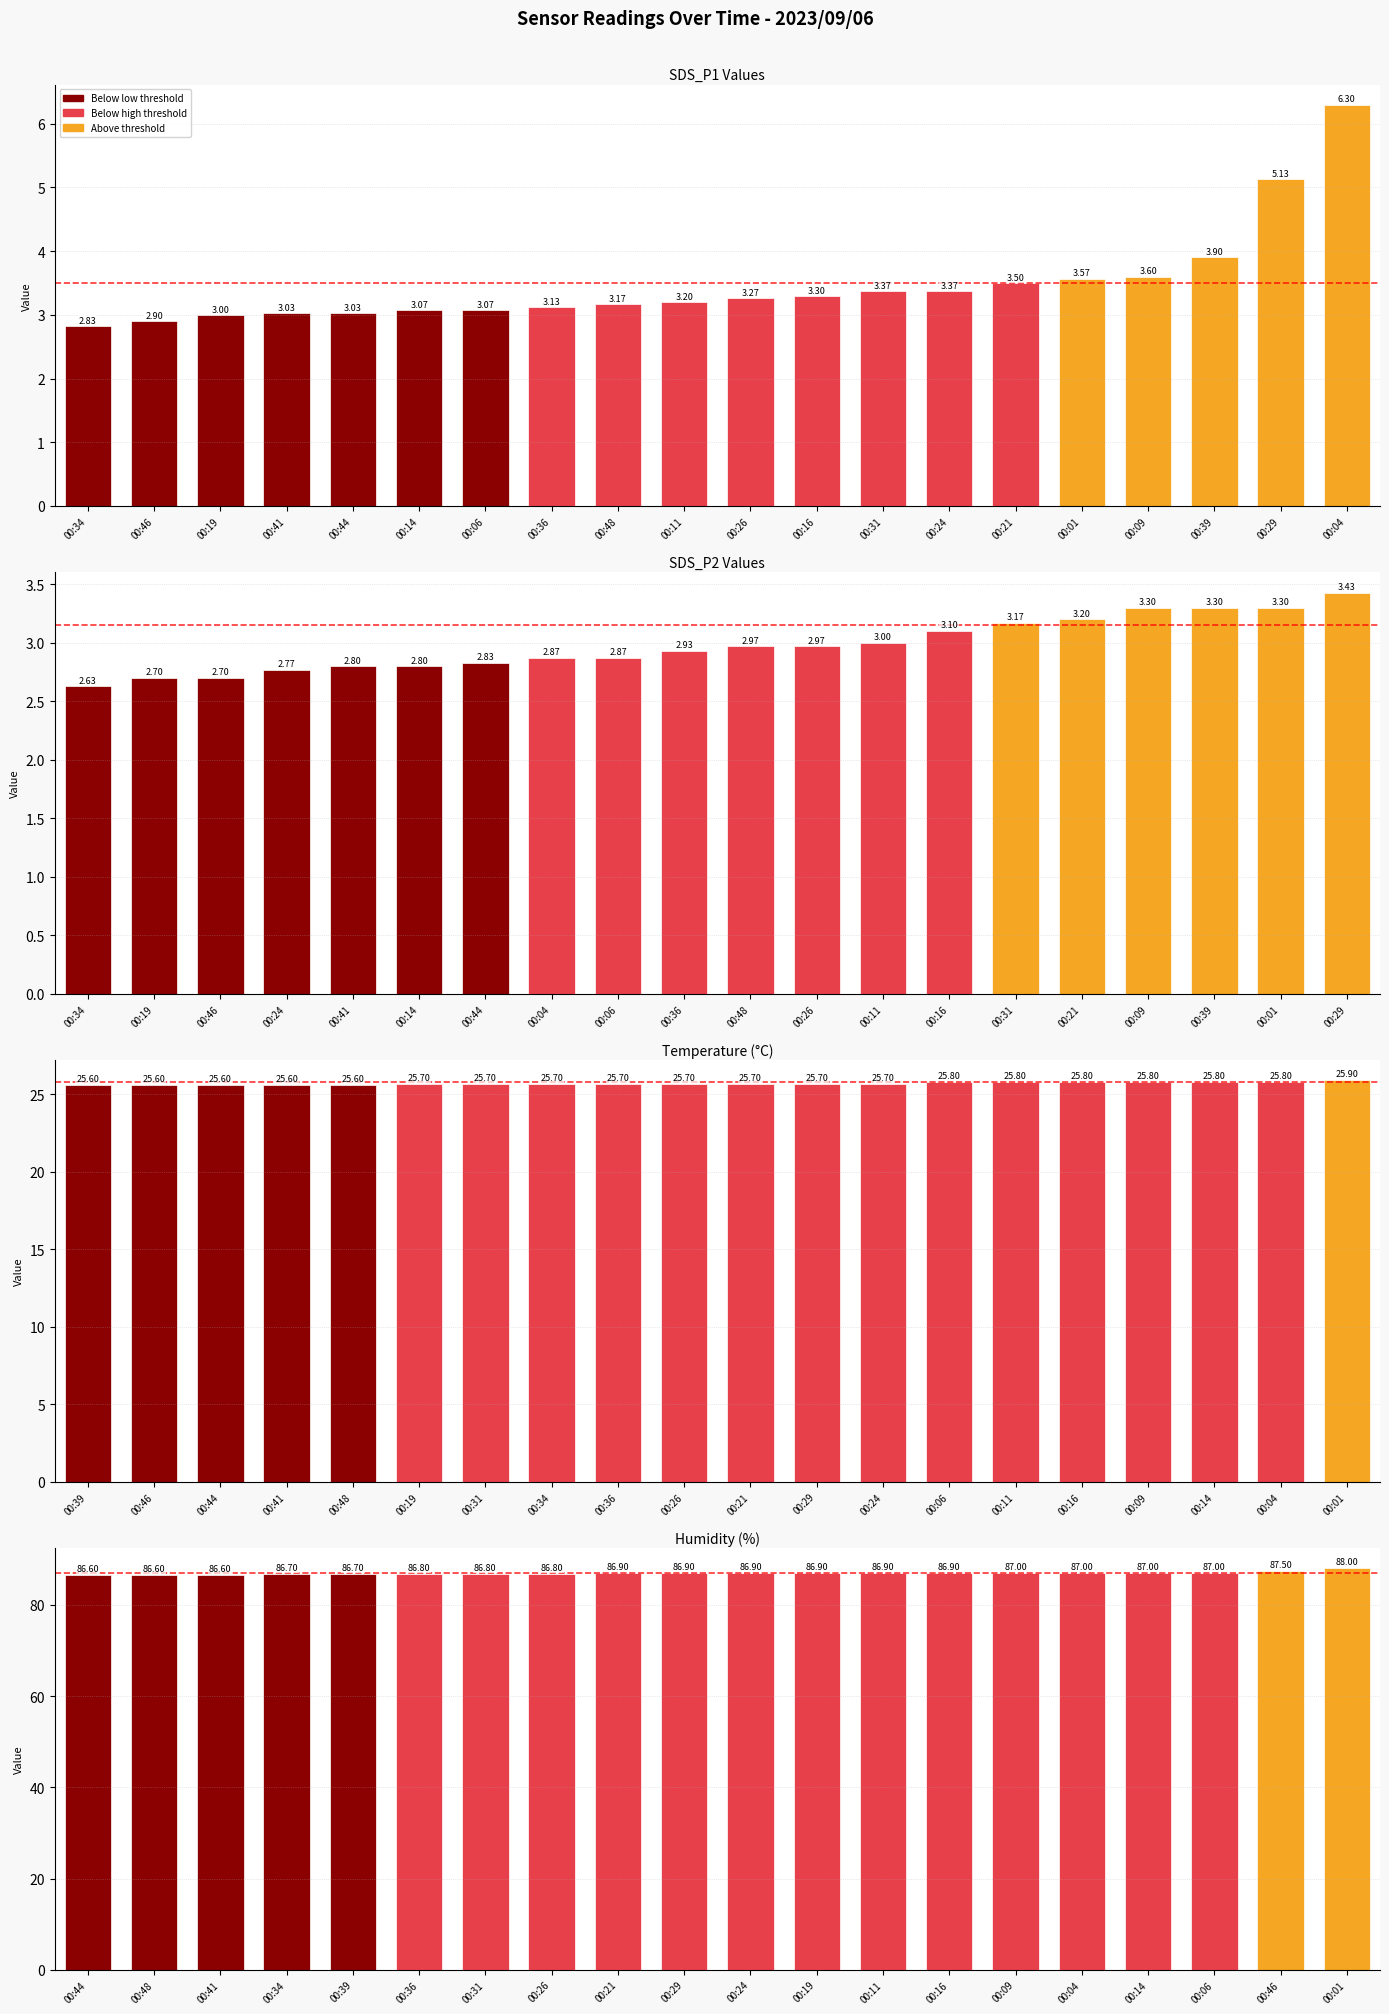

Which category has the lowest value in the SDS_P1 series?

00:34